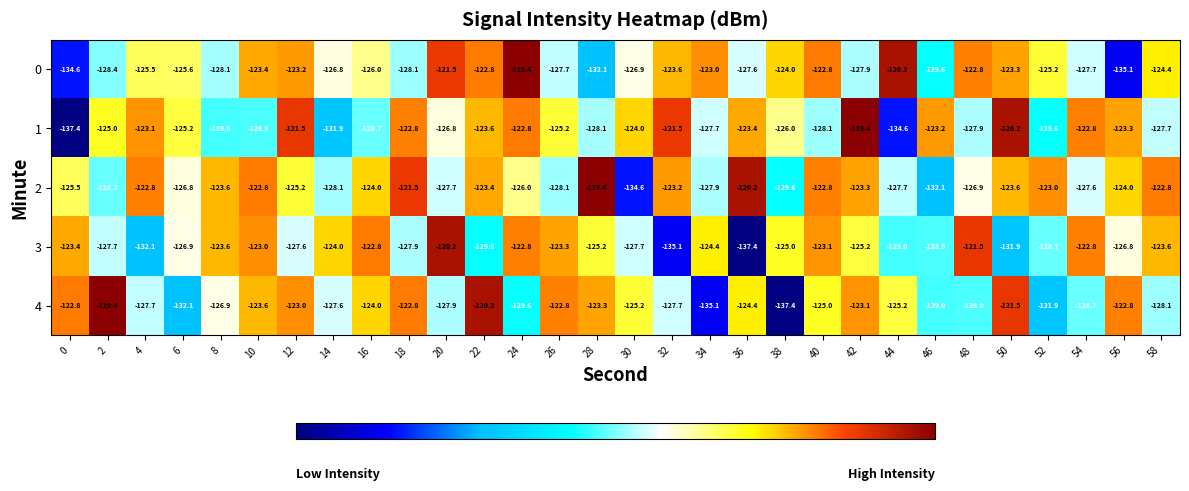

What is the sum of the 2 values at 18 and 26?

-249.6